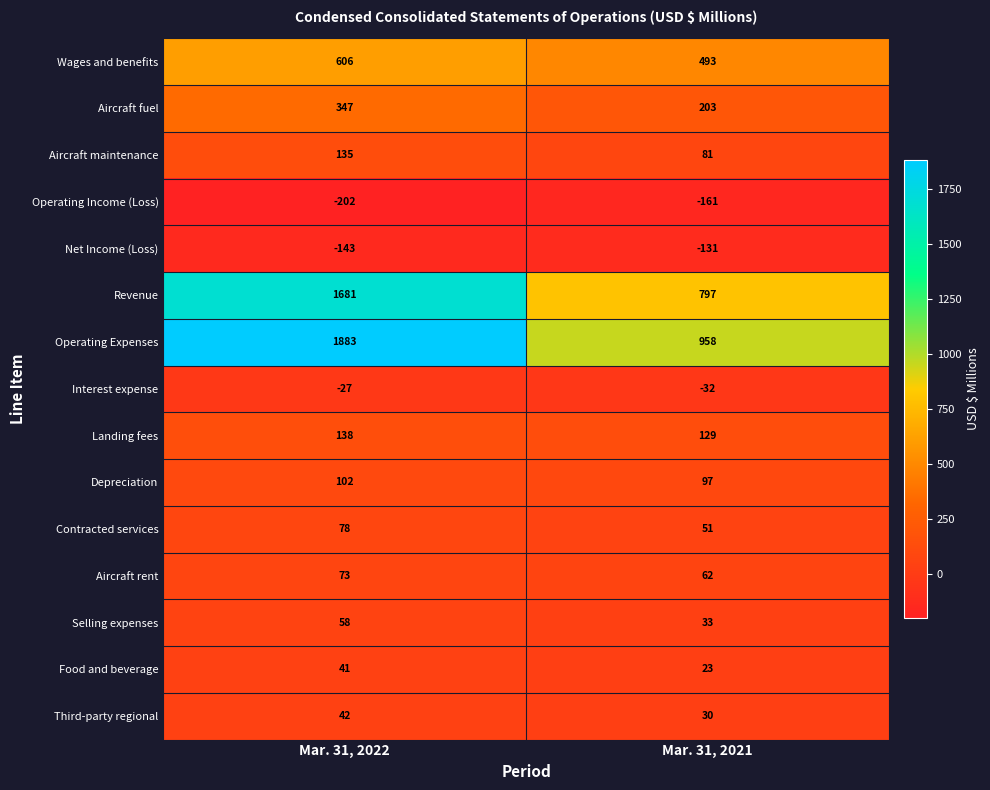

Reading left to right, what are all the values shown in this chart?

Wages and benefits: 606	493
Aircraft fuel: 347	203
Aircraft maintenance: 135	81
Operating Income (Loss): -202	-161
Net Income (Loss): -143	-131
Revenue: 1681	797
Operating Expenses: 1883	958
Interest expense: -27	-32
Landing fees: 138	129
Depreciation: 102	97
Contracted services: 78	51
Aircraft rent: 73	62
Selling expenses: 58	33
Food and beverage: 41	23
Third-party regional: 42	30